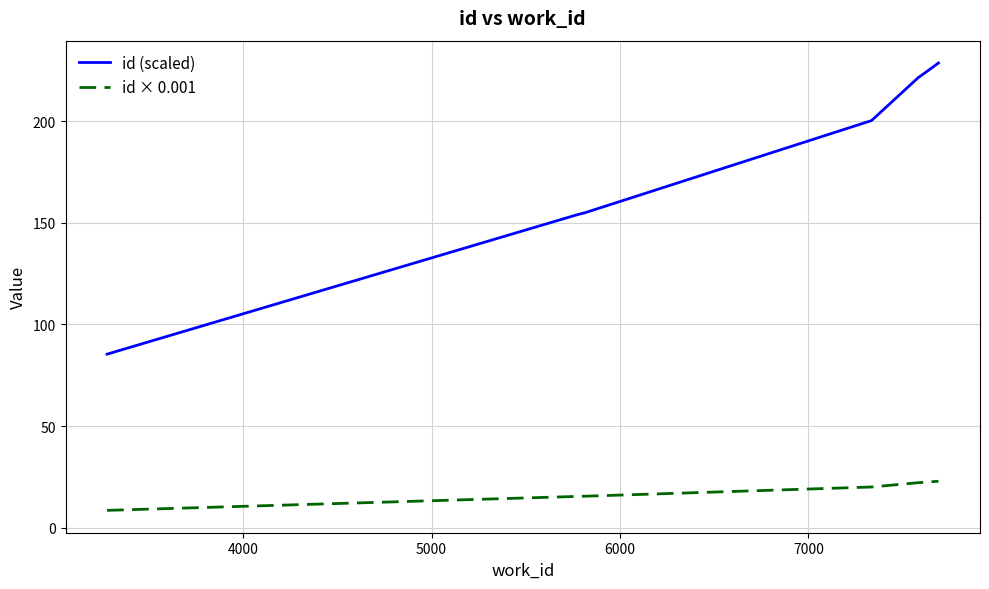

Which series has the largest range (max minus min)?

id (scaled)